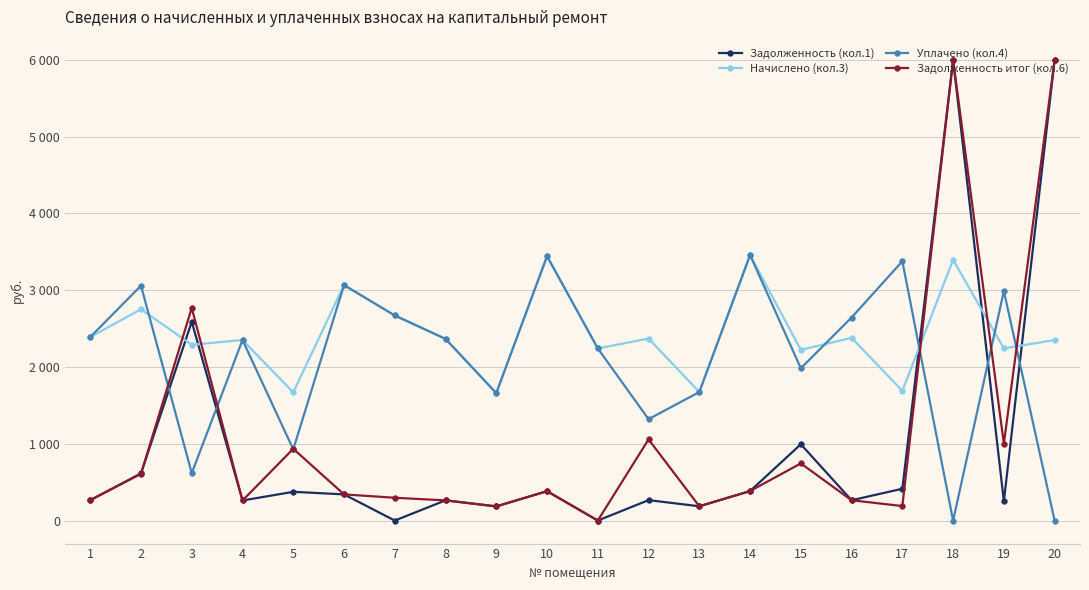

At how many categories does at least one series exceed 329?

20